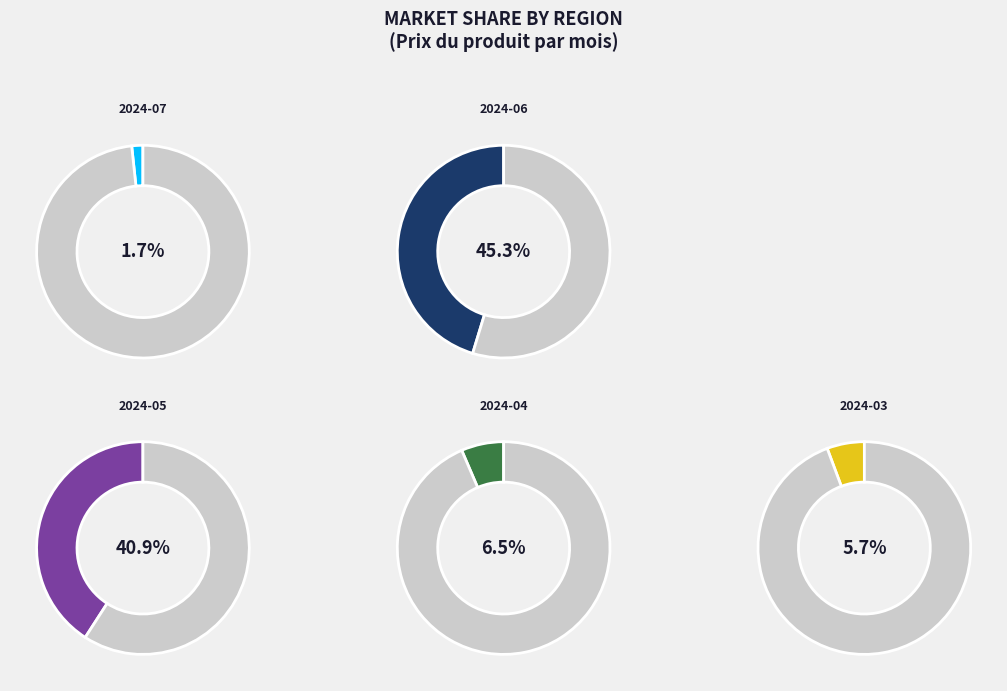

True or false: 2024-06 accounts for 14% of the total.

False